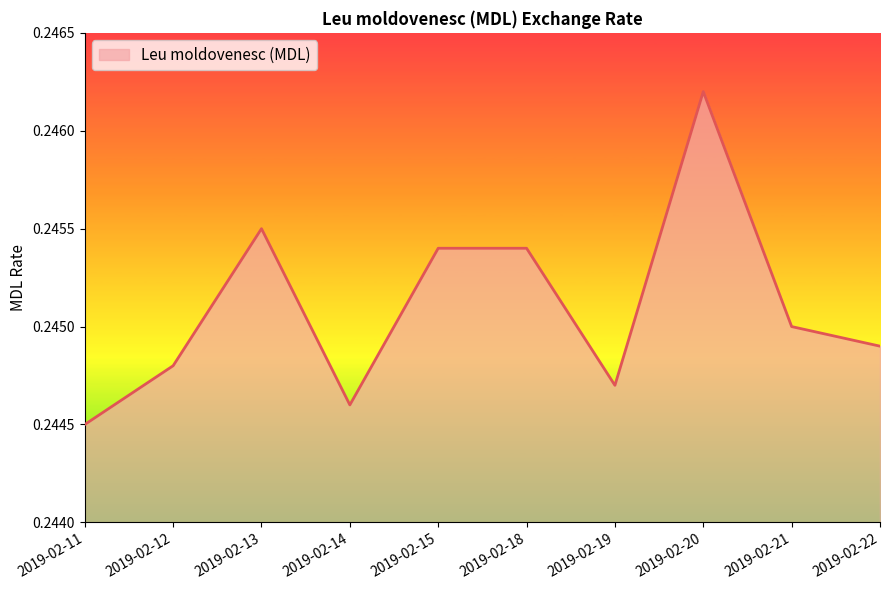

True or false: the data shows 0.4 at 2019-02-12.

False